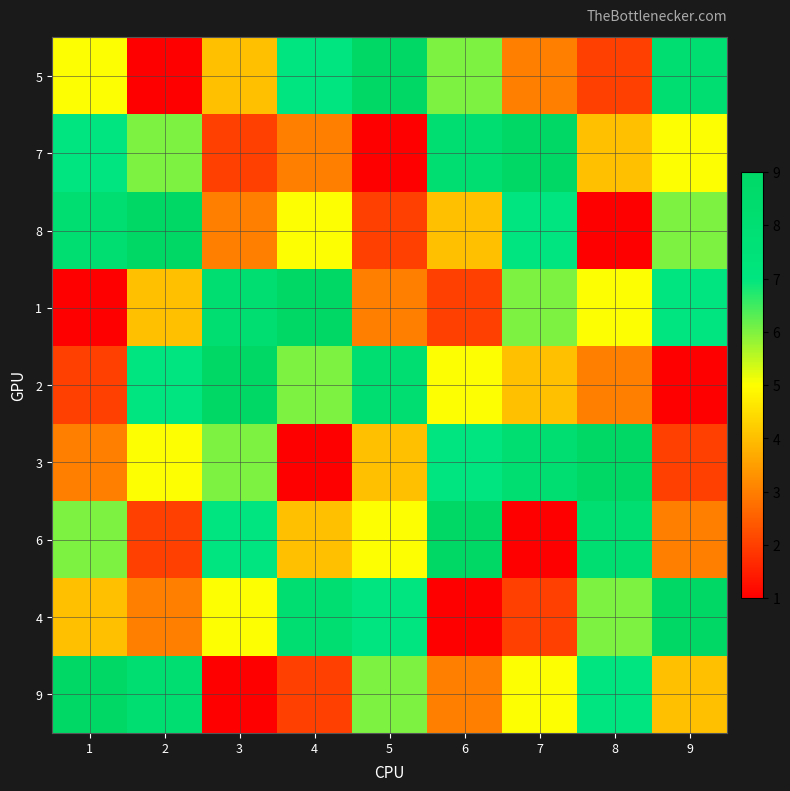

Which has a higher value, 9 or 5?

5